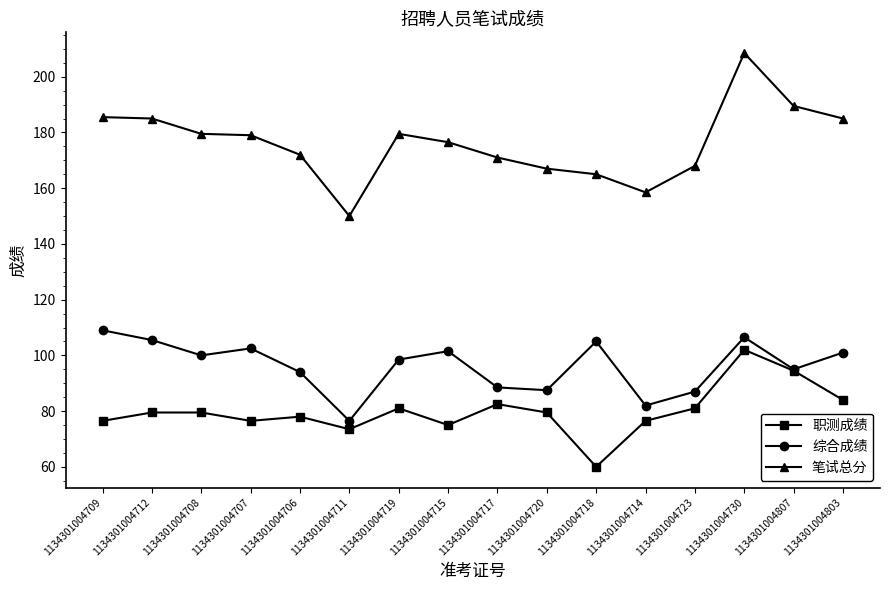

Which series has the largest range (max minus min)?

笔试总分